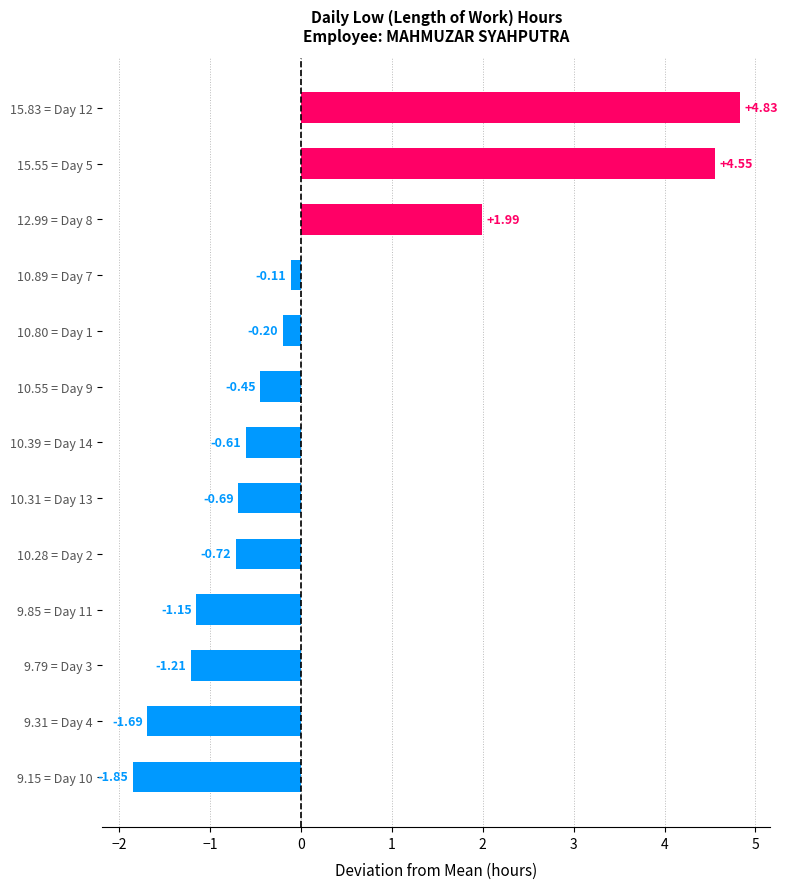

Which has a higher value, 10.55 = Day 9 or 10.31 = Day 13?

10.55 = Day 9